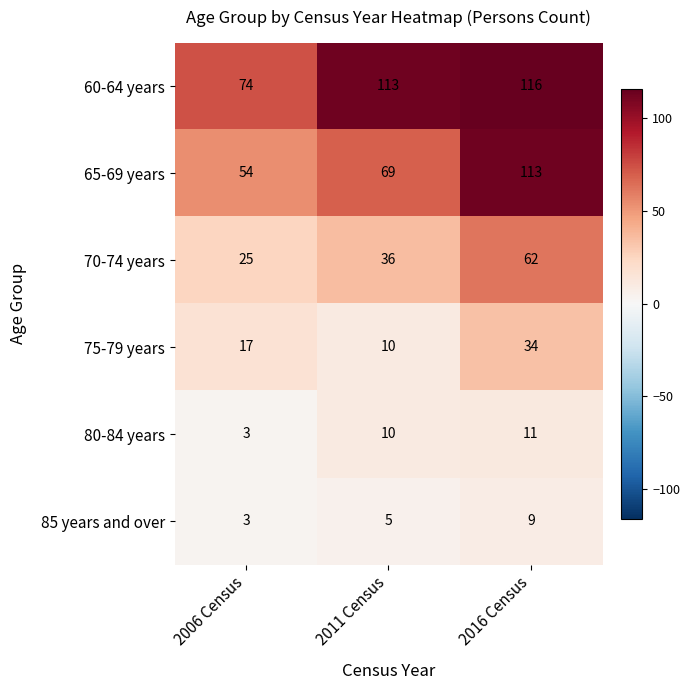

Reading left to right, what are all the values shown in this chart?

60-64 years: 2006 Census=74	2011 Census=113	2016 Census=116
65-69 years: 2006 Census=54	2011 Census=69	2016 Census=113
70-74 years: 2006 Census=25	2011 Census=36	2016 Census=62
75-79 years: 2006 Census=17	2011 Census=10	2016 Census=34
80-84 years: 2006 Census=3	2011 Census=10	2016 Census=11
85 years and over: 2006 Census=3	2011 Census=5	2016 Census=9